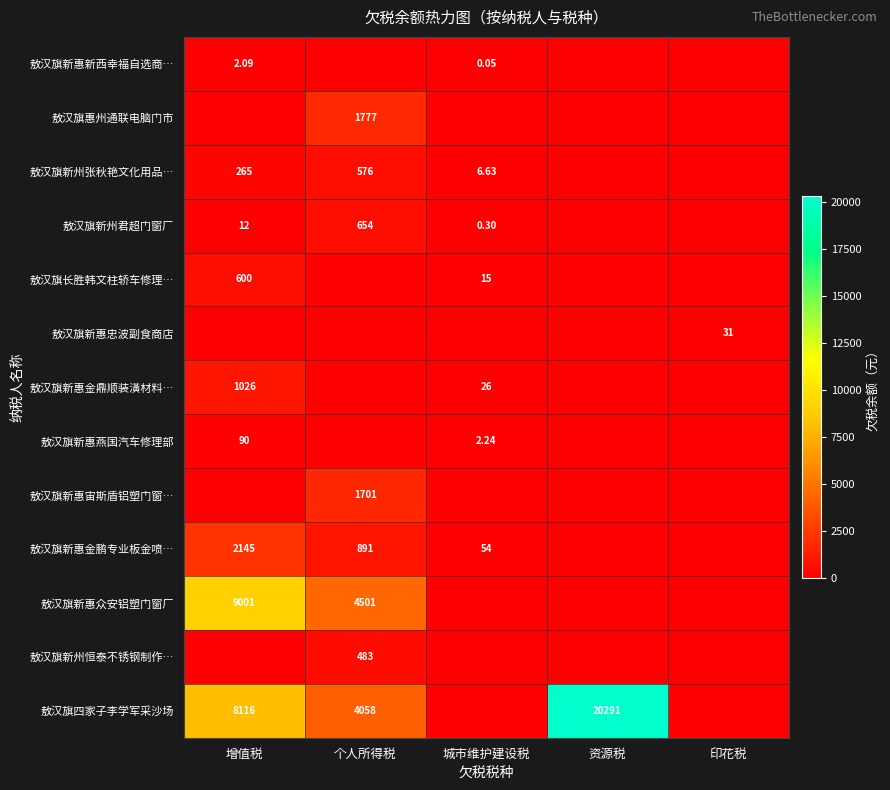

Is it true that 敖汉旗新惠忠波副食商店 equals 10.5 at 增值税?

False